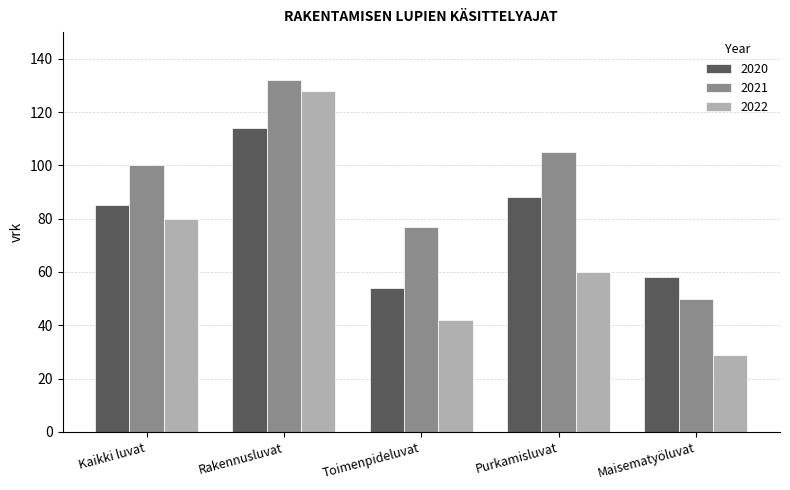

What is the spread (max minus min) of values at Kaikki luvat?

20